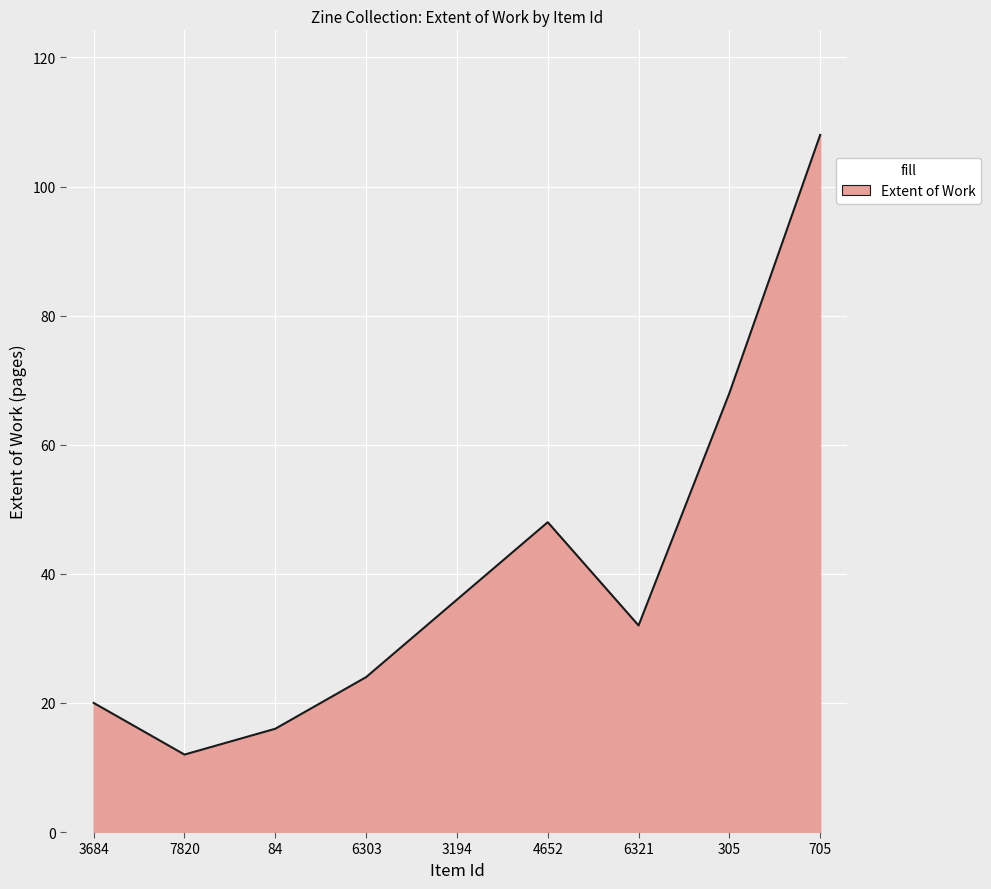

List the labels in order of value, largest first.

705, 305, 4652, 3194, 6321, 6303, 3684, 84, 7820